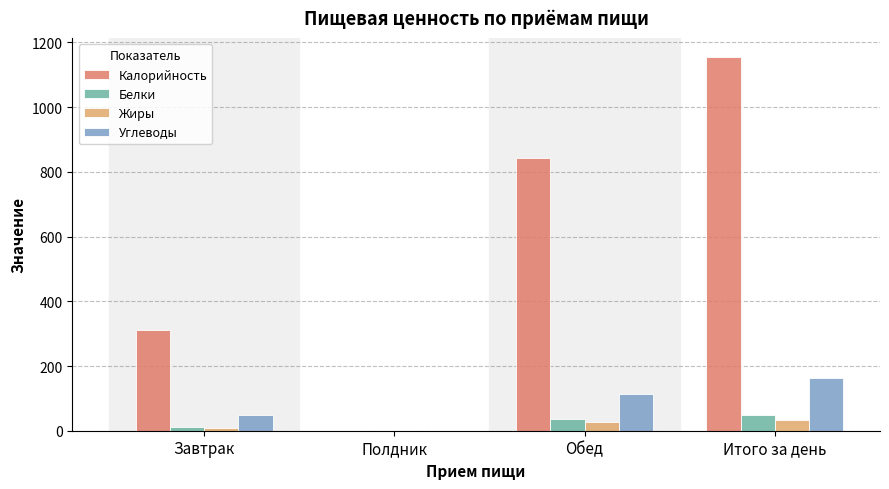

Which series has the largest total across all categories?

Калорийность